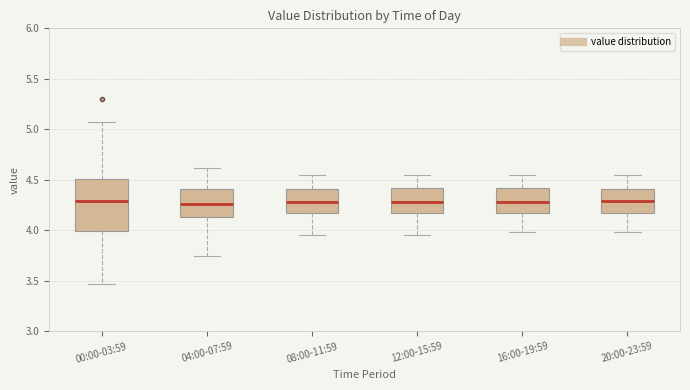

Where does the median line of the box for 08:00-11:59 sit on the y-axis? The values are not printed on the chart, so give them approximately, as read against the axis.

4.30